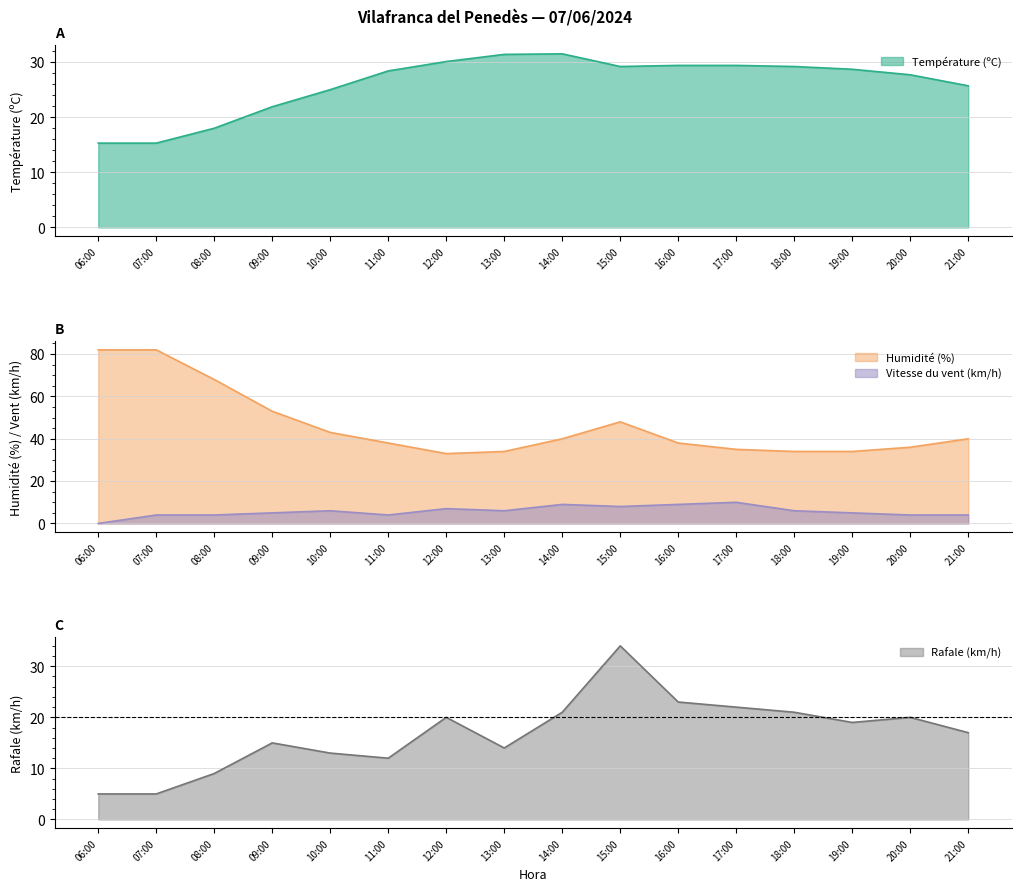

What are all the series names shown in the legend?

Température (ºC), Humidité (%), Vitesse du vent (km/h), Rafale (km/h)